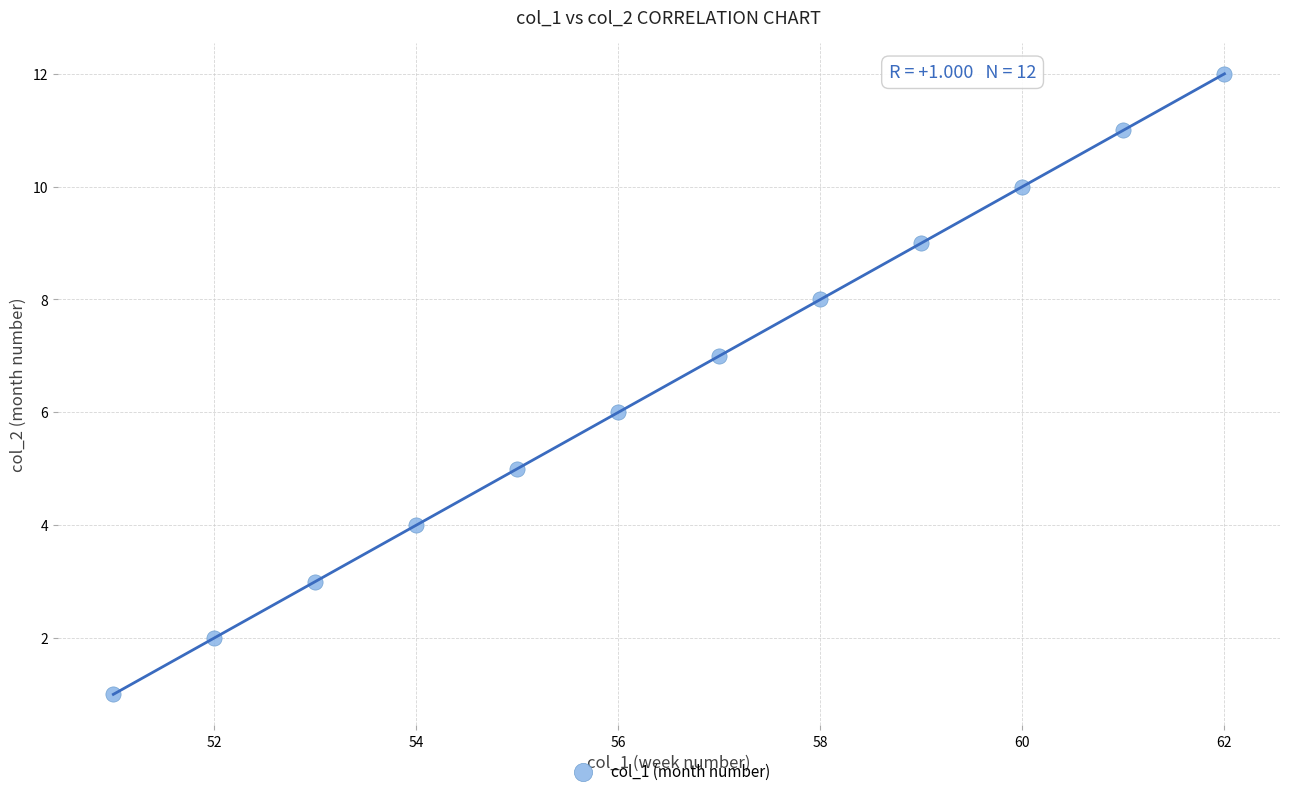

What is the average X value?

56